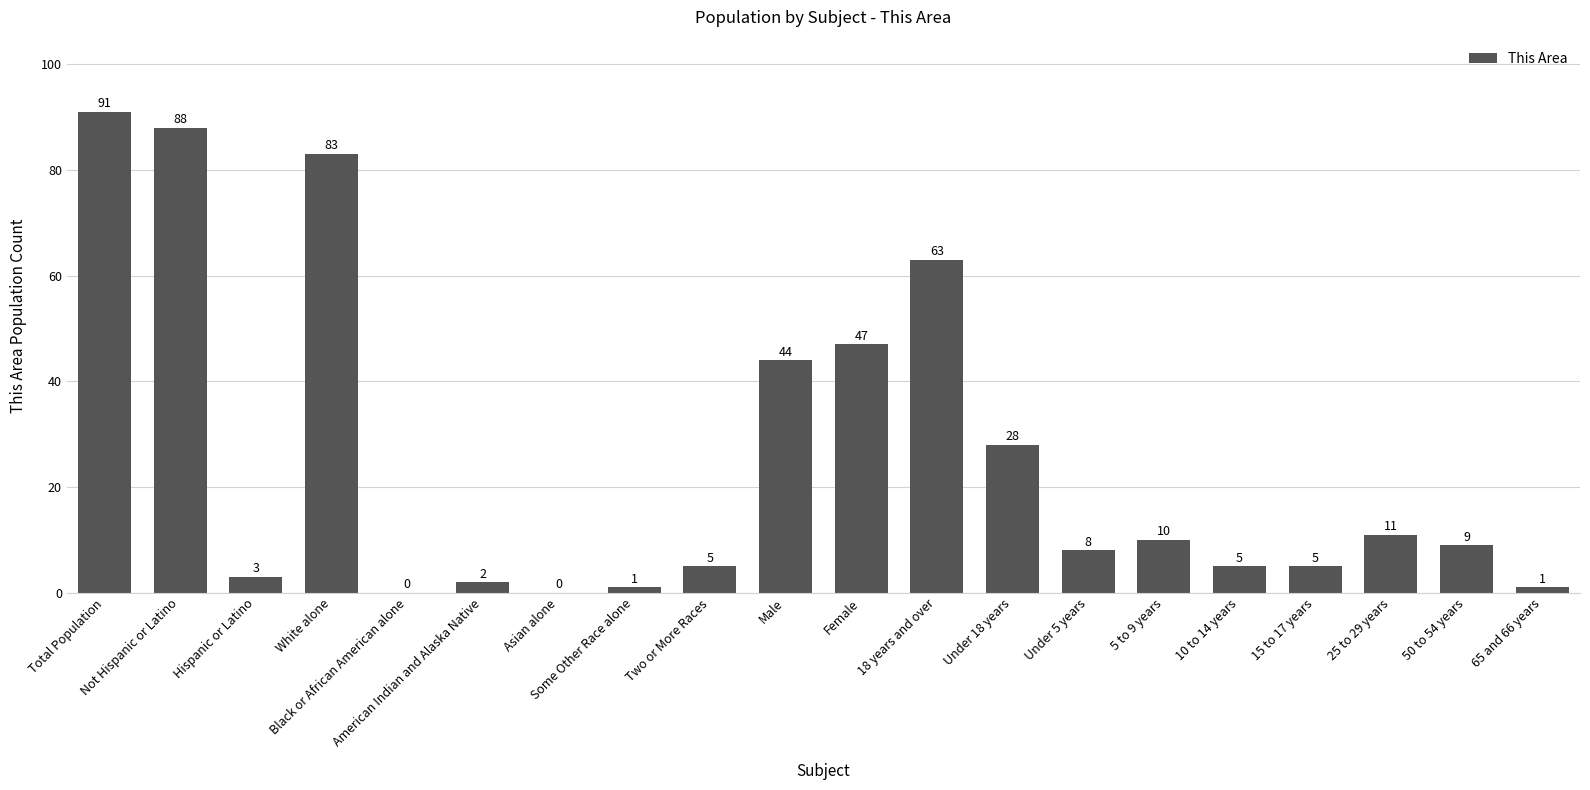

What is the sum of all values?

504